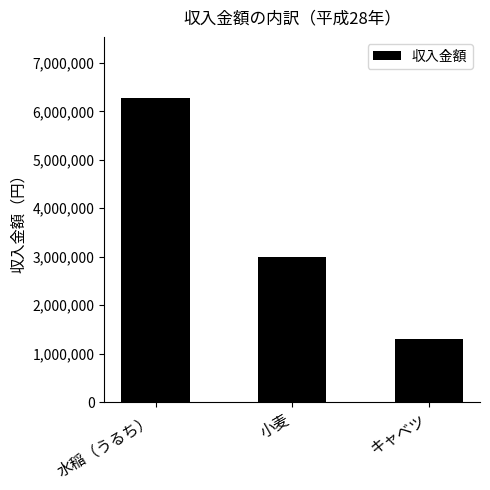

Does the chart contain any negative values?

No